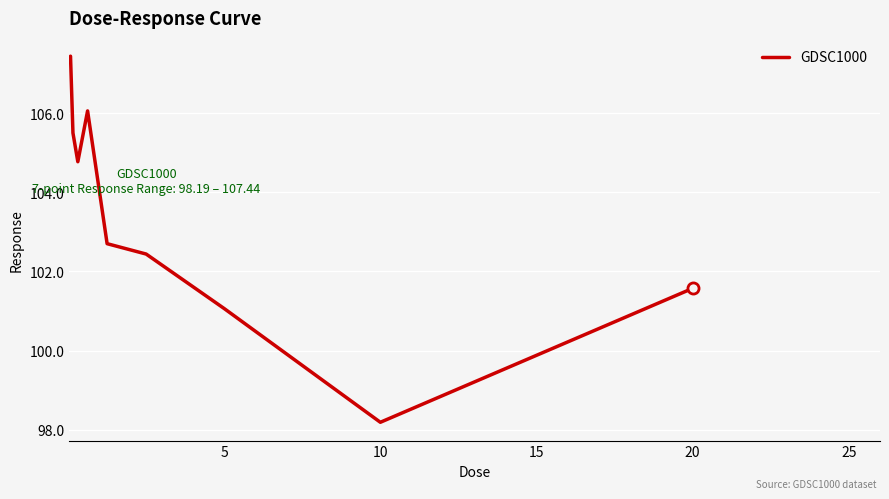

How many values are below 102?

3